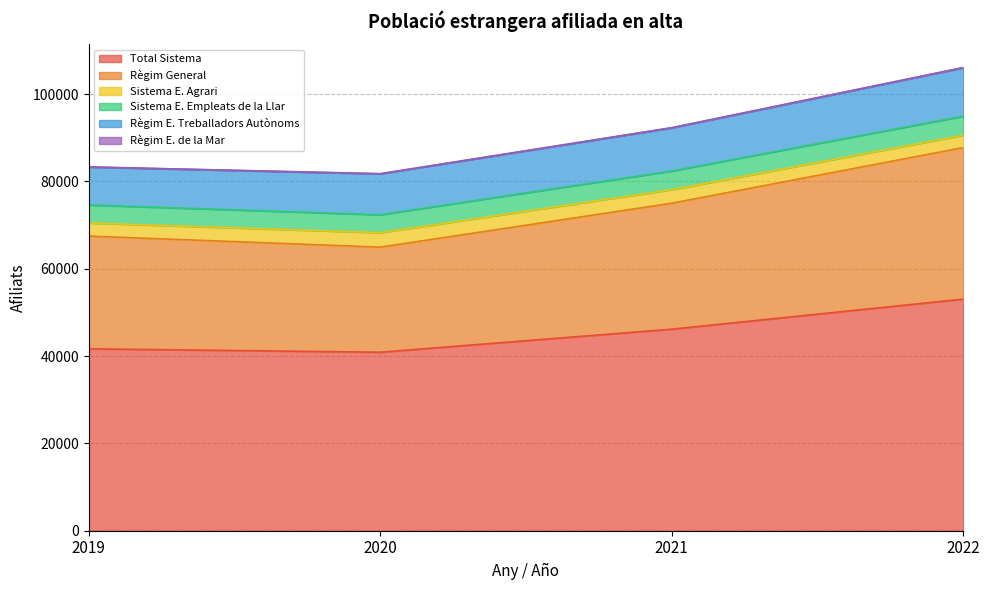

Which category has the highest value in the Règim E. Treballadors Autònoms series?

2022